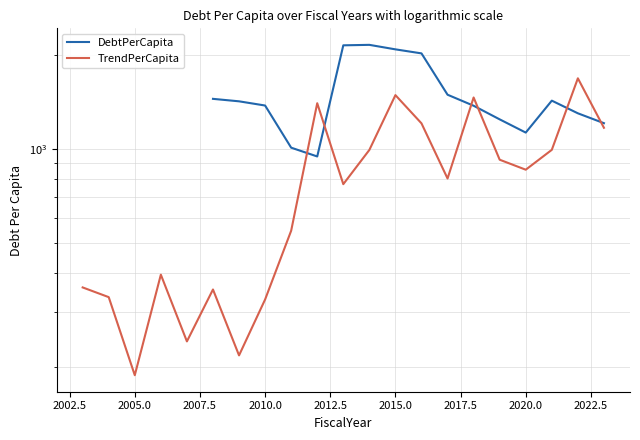

How many positive values does the DebtPerCapita series have?

16